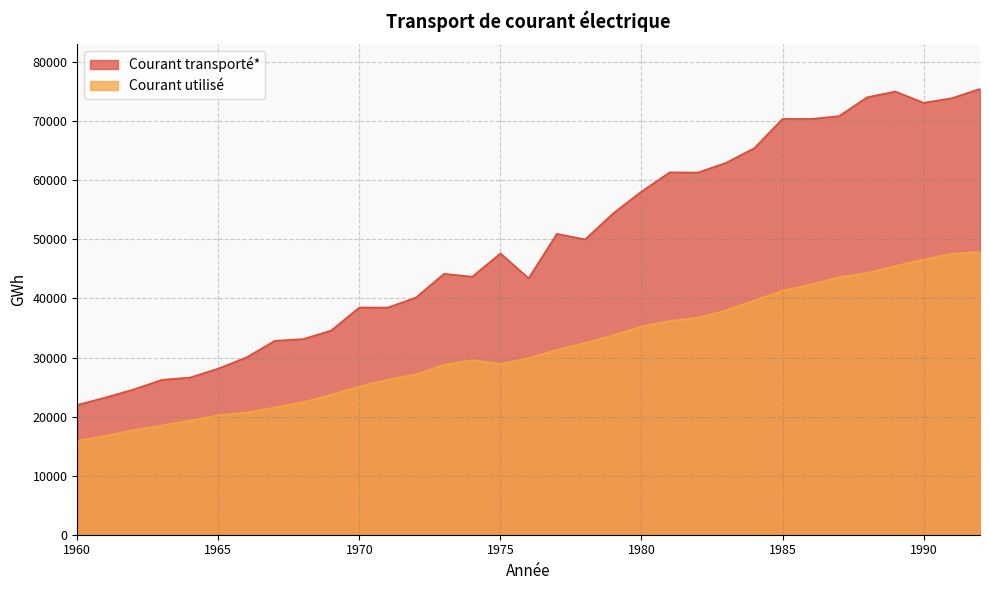

What are all the series names shown in the legend?

Courant transporté*, Courant utilisé